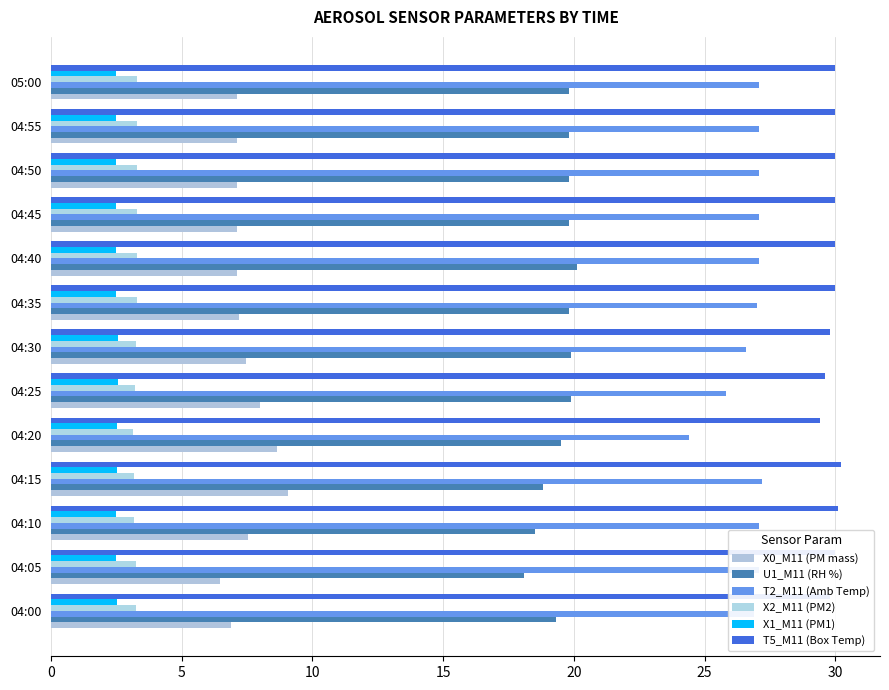

Reading right to left, list all the values displayed in this chart.

X0_M11 (PM mass): 7.1	7.1	7.1	7.1	7.1	7.2	7.5	8.0	8.6	9.1	7.5	6.5	6.9
U1_M11 (RH %): 19.8	19.8	19.8	19.8	20.1	19.8	19.9	19.9	19.5	18.8	18.5	18.1	19.3
T2_M11 (Amb Temp): 27.1	27.1	27.1	27.1	27.1	27.0	26.6	25.8	24.4	27.2	27.1	27.1	26.9
X2_M11 (PM2): 3.3	3.3	3.3	3.3	3.3	3.3	3.3	3.2	3.1	3.2	3.2	3.2	3.3
X1_M11 (PM1): 2.5	2.5	2.5	2.5	2.5	2.5	2.5	2.5	2.5	2.5	2.5	2.5	2.5
T5_M11 (Box Temp): 30.0	30.0	30.0	30.0	30.0	30.0	29.8	29.6	29.4	30.2	30.1	30.0	29.8